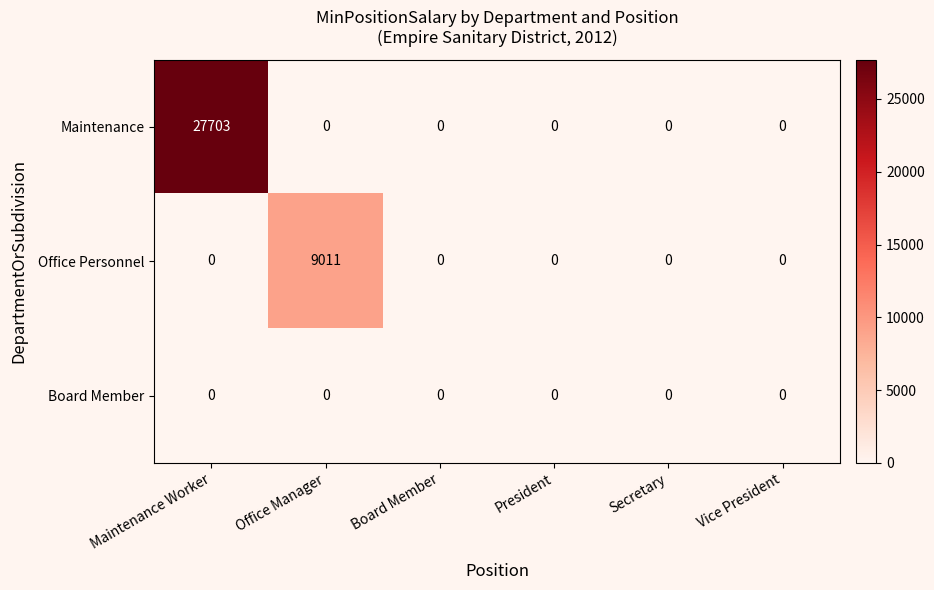

At which category is the sum across all series the highest?

Maintenance Worker